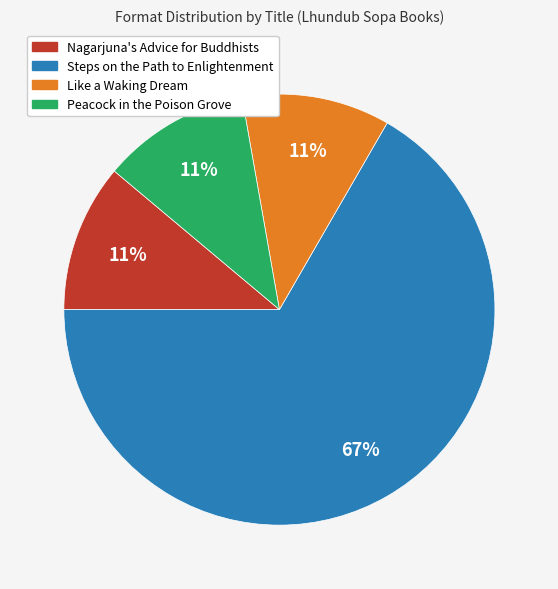

How many slices are in this pie chart?

4